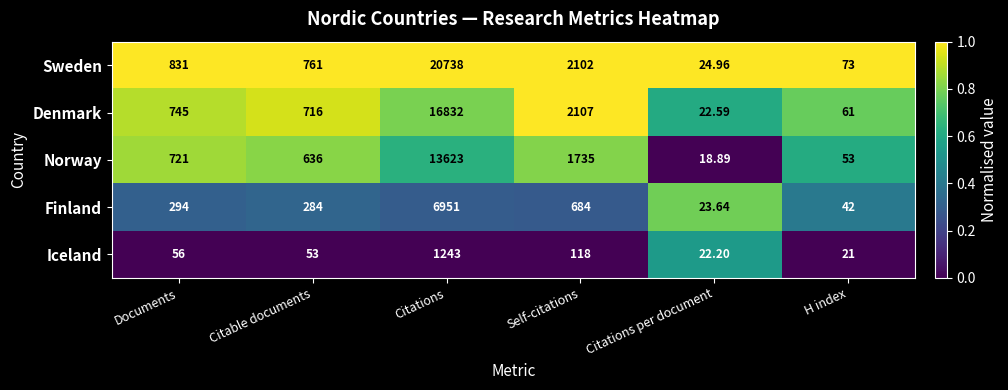

Which series has the largest total across all categories?

Sweden